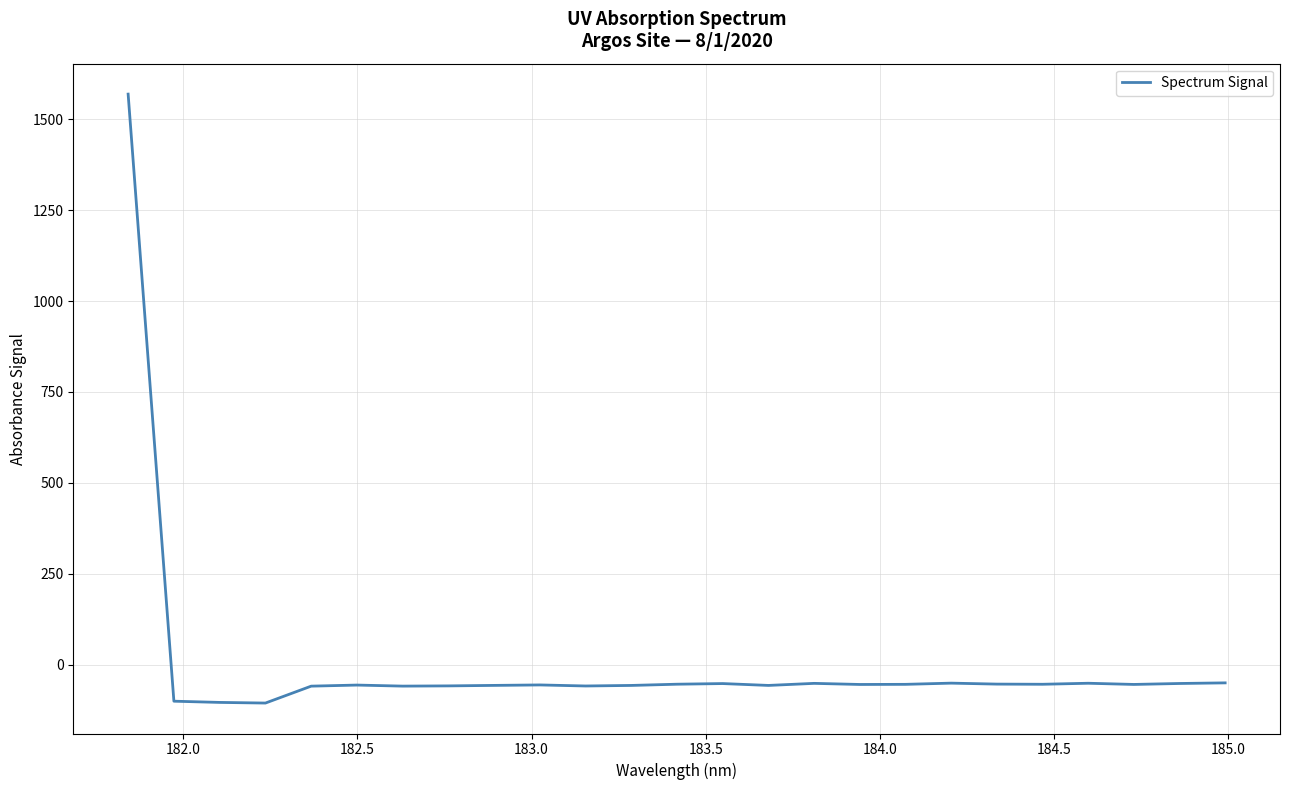

What is the difference between the maximum and minimum values?

1675.1